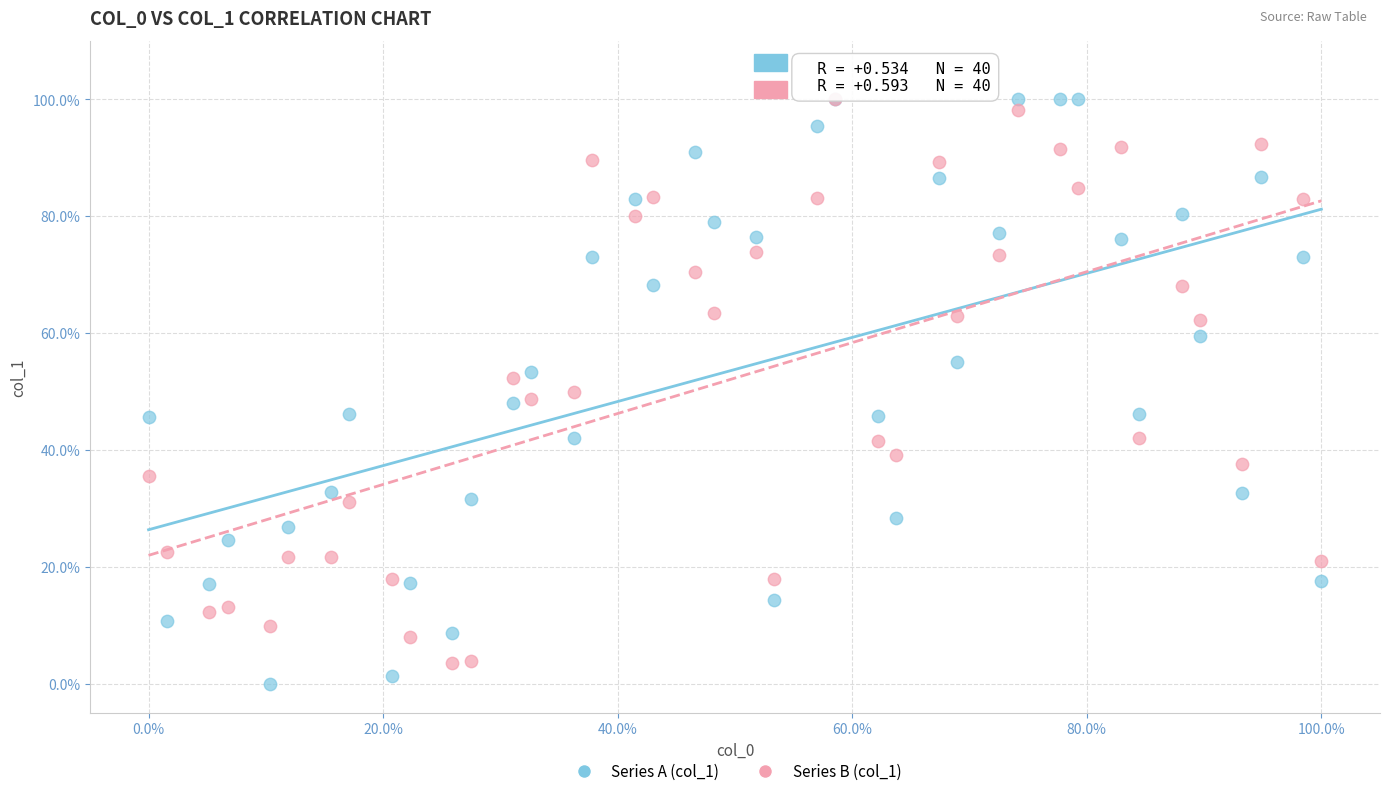

What are all the series names shown in the legend?

Series A (col_1), Series B (col_1)